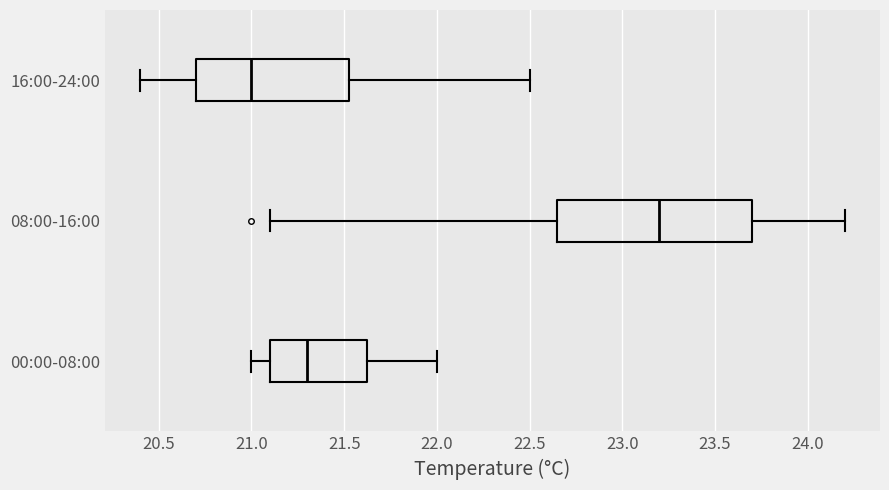

Where is the right edge of the box for 08:00-16:00 on the x-axis? The values are not printed on the chart, so give them approximately, as read against the axis.

23.70